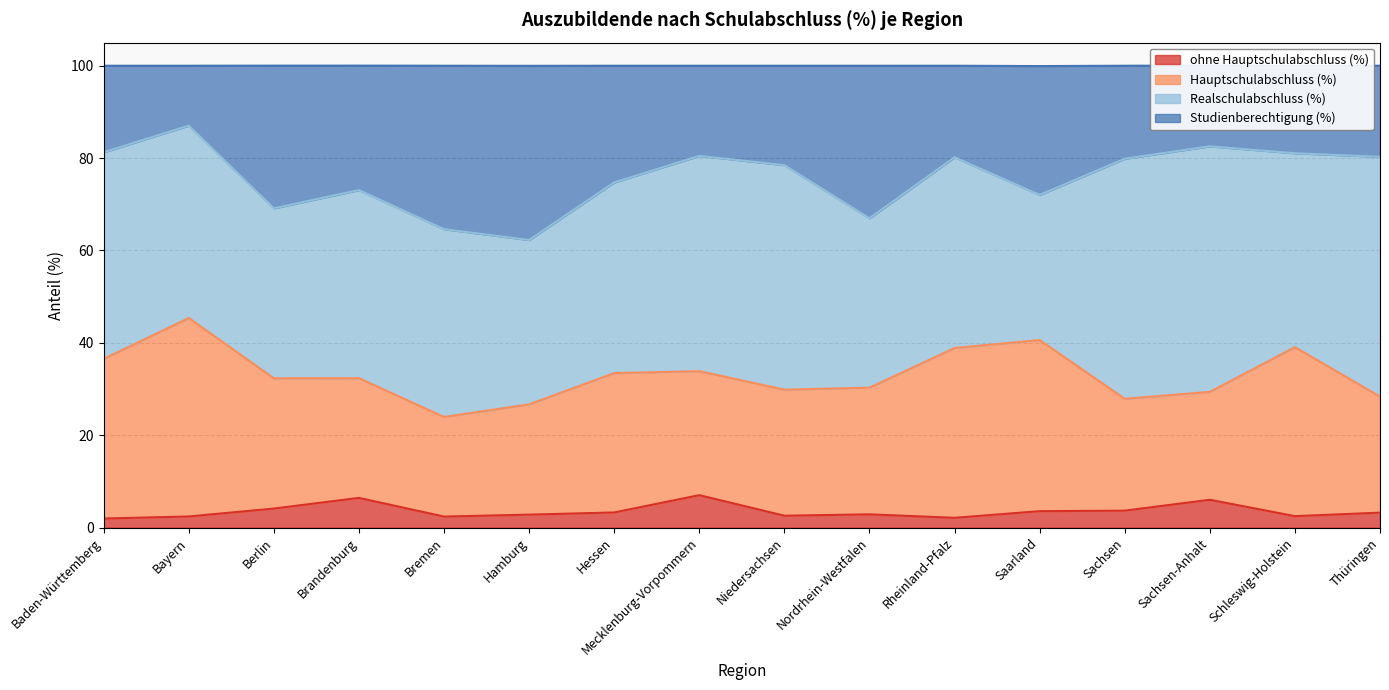

How many data points in ohne Hauptschulabschluss (%) are less than 3?

8